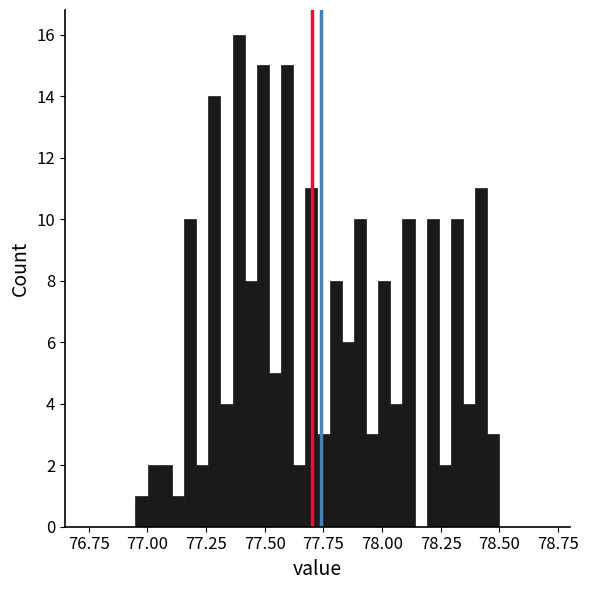

Around what value on the x-axis is the tallest bar? Give the approximate position of its centre, as read against the axis.

77.40